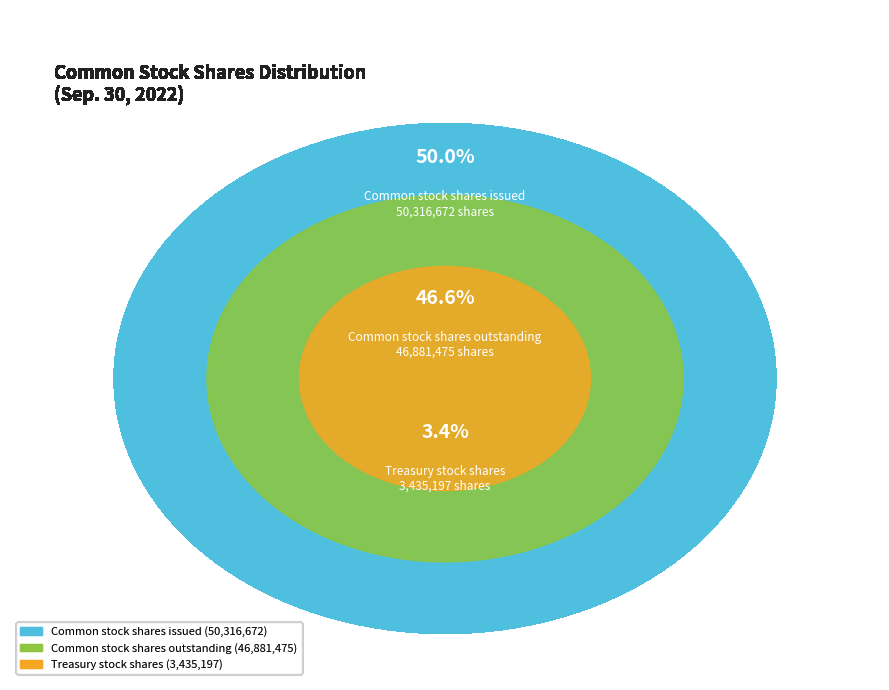

Which has a higher value, Common stock shares issued or Treasury stock shares?

Common stock shares issued